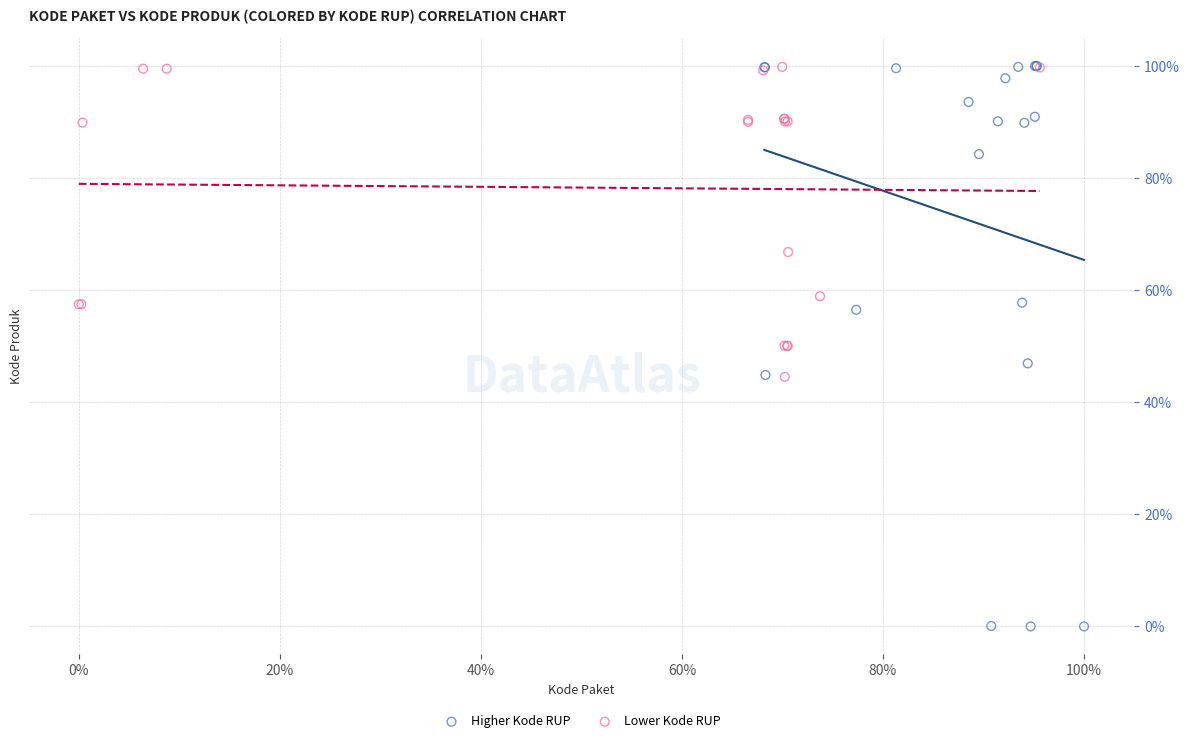

What are all the series names shown in the legend?

Higher Kode RUP, Lower Kode RUP